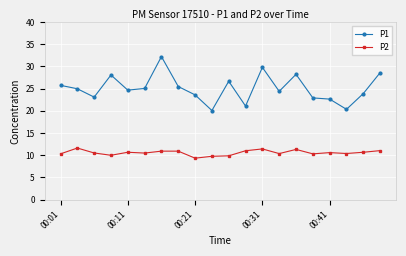

Which series has the largest total across all categories?

P1